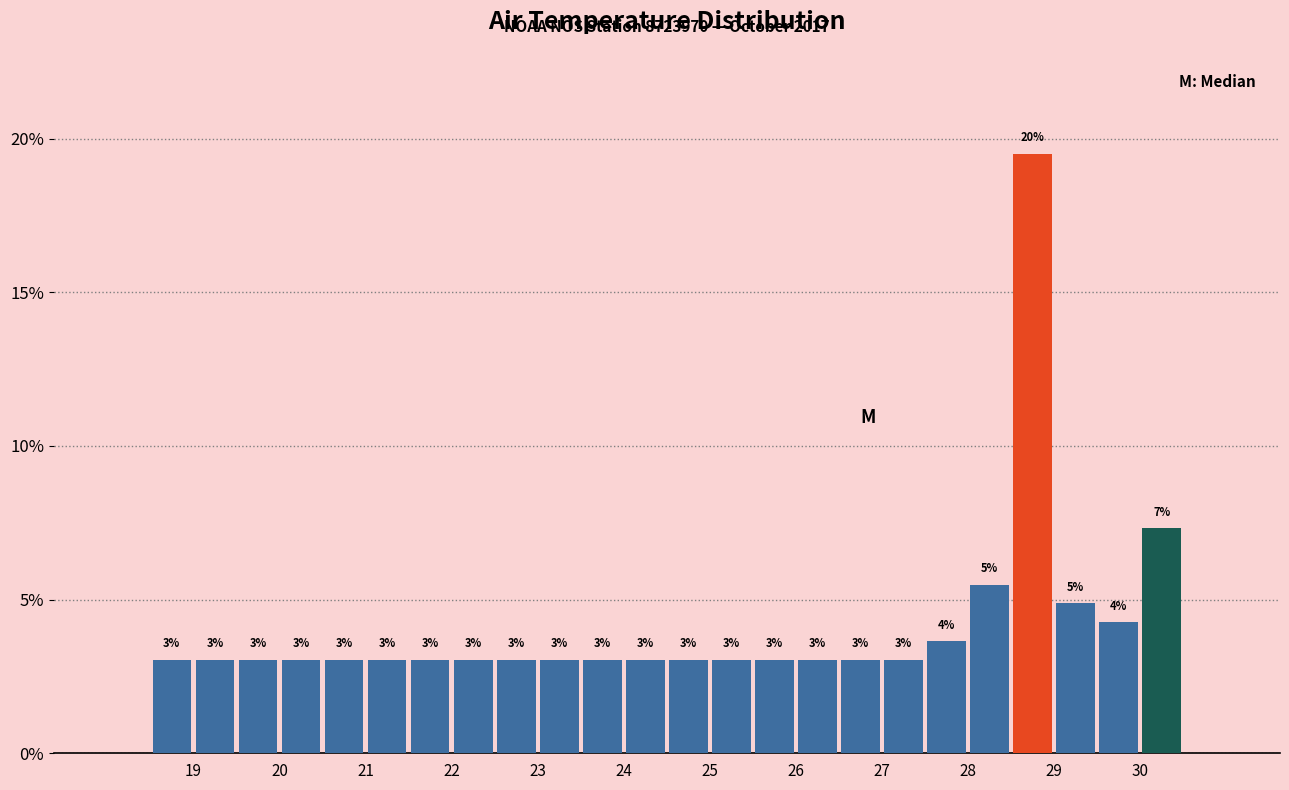

Over which range of the x-axis is the bar tallest?

28.5 to 29.0